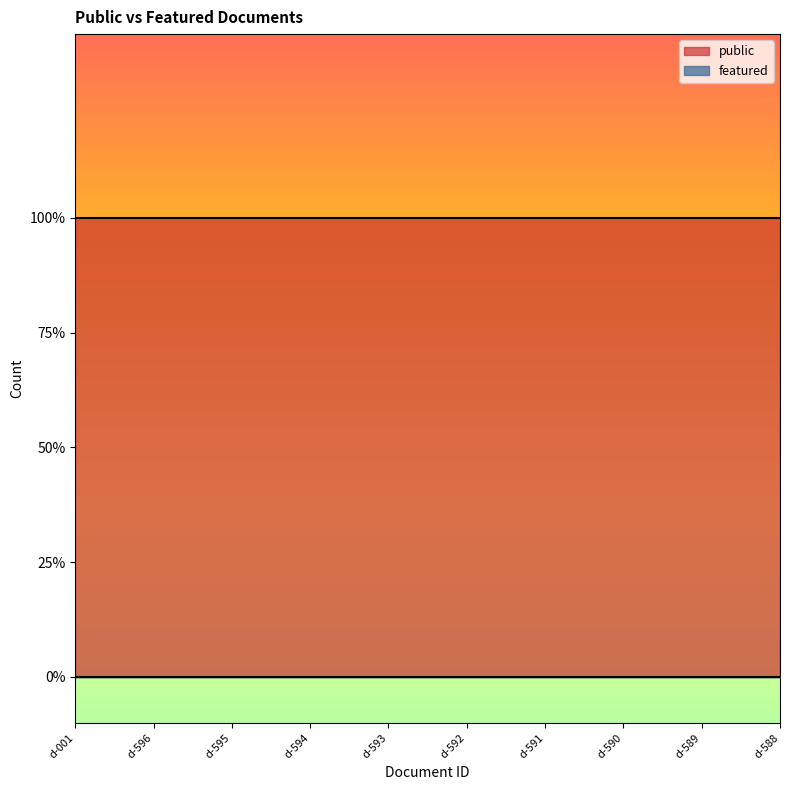

Which category has the lowest value in the public series?

d-001